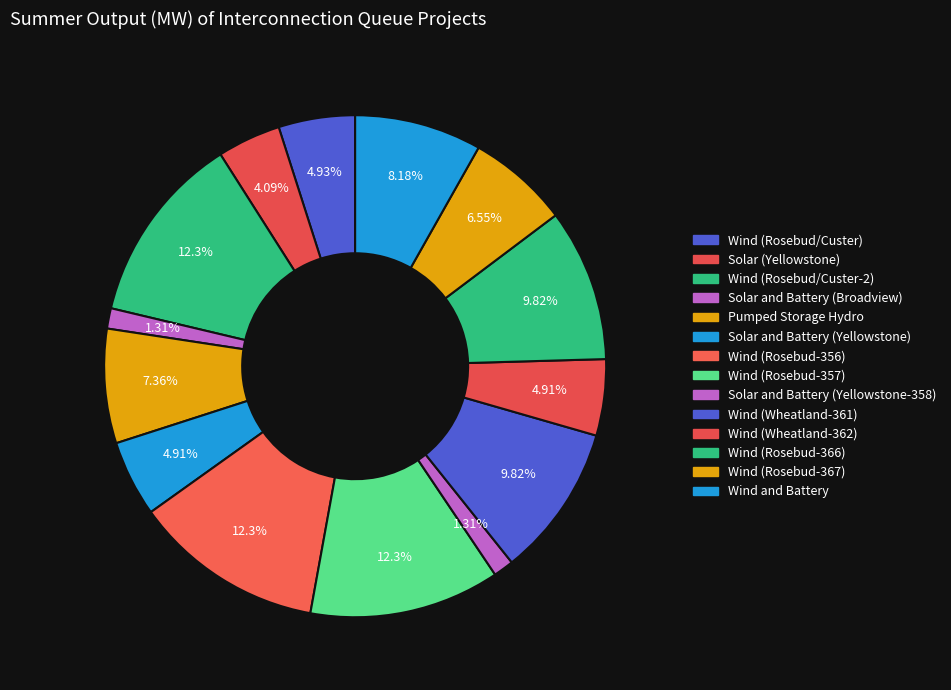

Which category has the smallest portion of the pie?

Solar and Battery (Broadview)